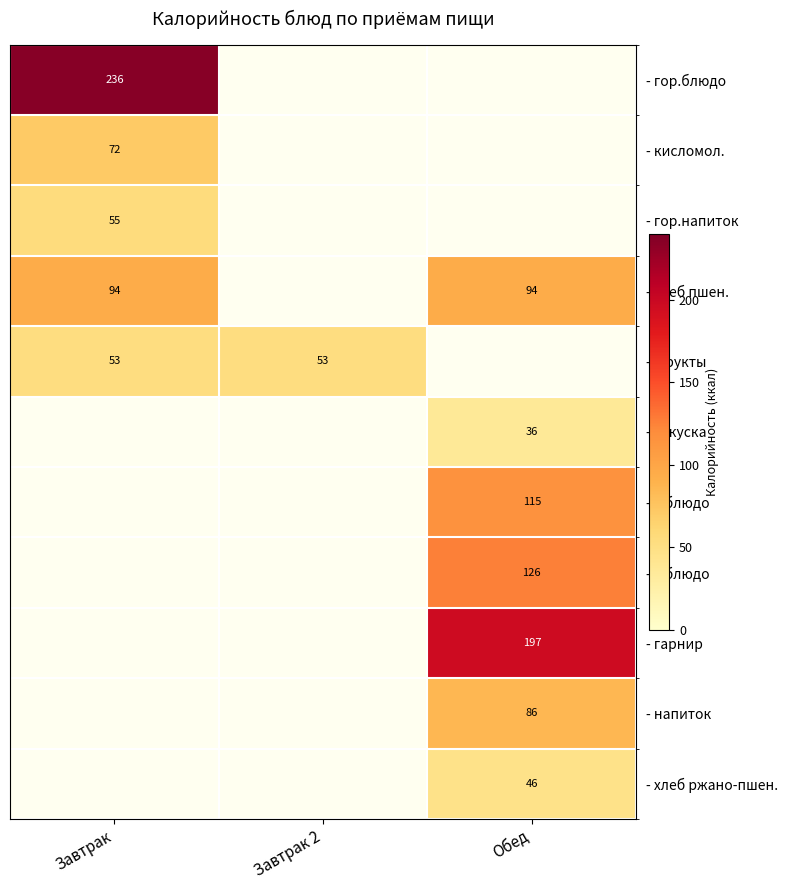

Is it true that - гор.блюдо equals 362 at Завтрак?

False